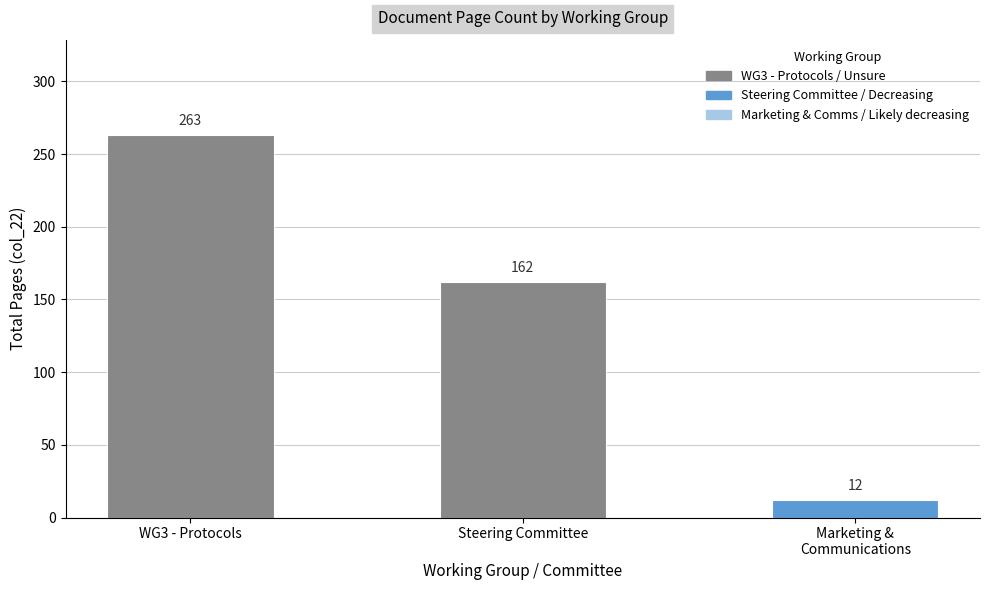

Rank the categories by value from lowest to highest.

Marketing &
Communications, Steering Committee, WG3 - Protocols